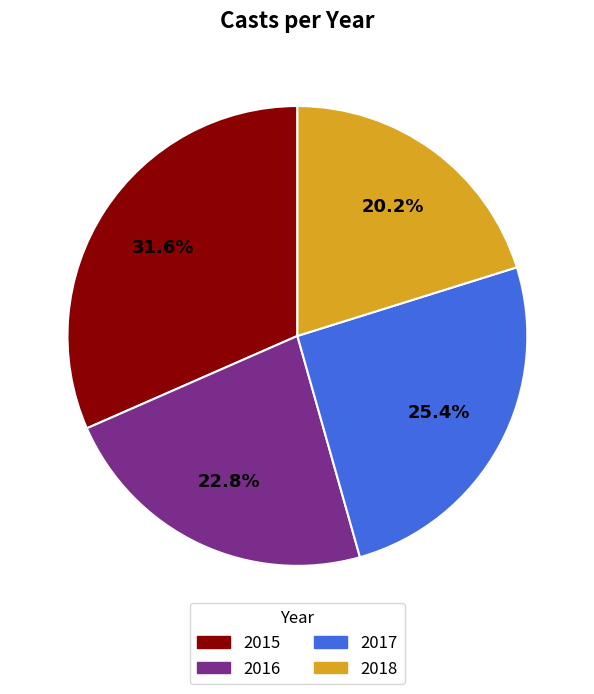

How many segments does this pie chart have?

4